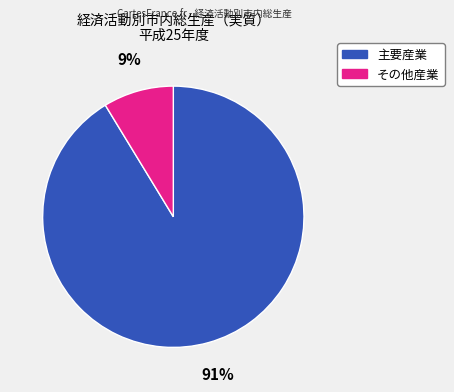

Count the number of slices in the pie.

2